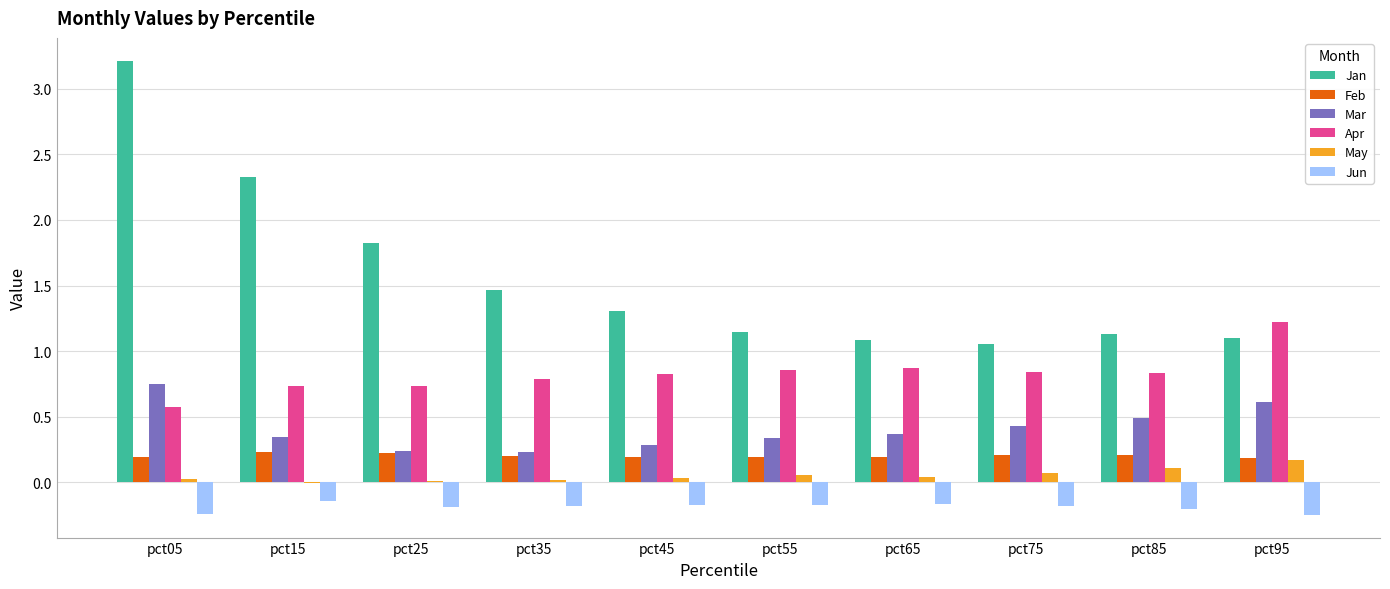

At which label does May first exceed 0?

pct05